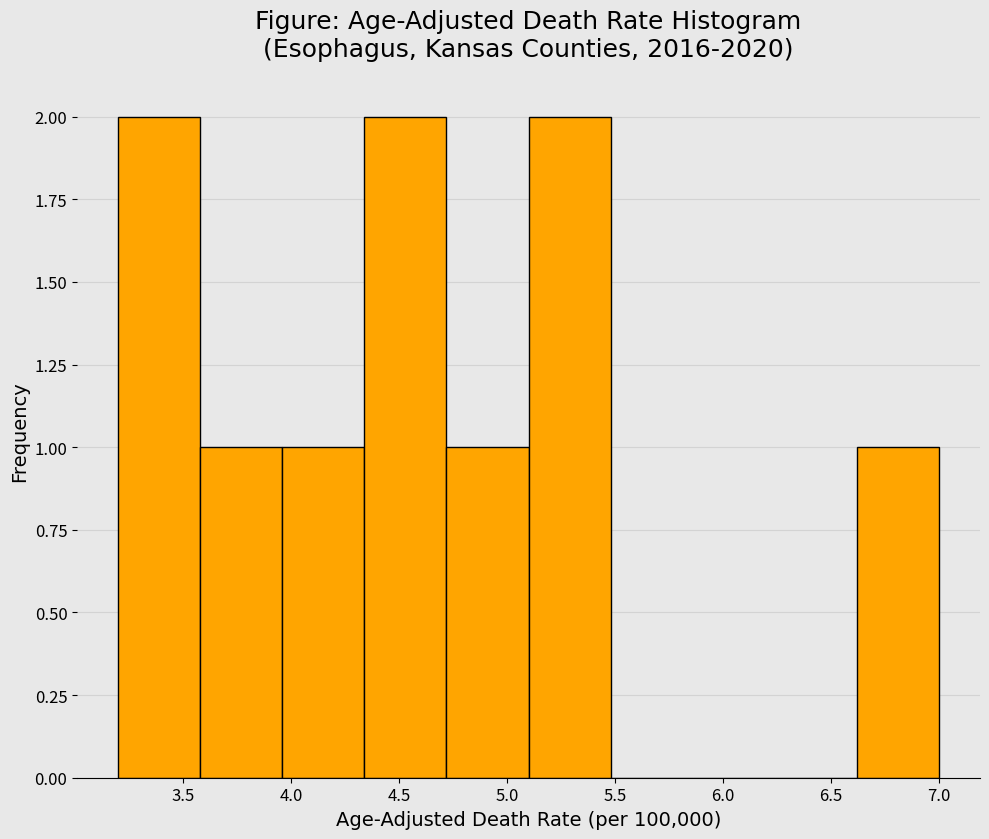

Reading left to right, transcribe this chart: for each bar, give the range it covers on the x-axis and its height. Neither the bar edges nor the heights are printed on the chart, so give them approximately, as read against the axes.

3.20 to 3.58: 2
3.58 to 3.96: 1
3.96 to 4.34: 1
4.34 to 4.72: 2
4.72 to 5.10: 1
5.10 to 5.48: 2
5.48 to 5.86: 0
5.86 to 6.24: 0
6.24 to 6.62: 0
6.62 to 7.00: 1